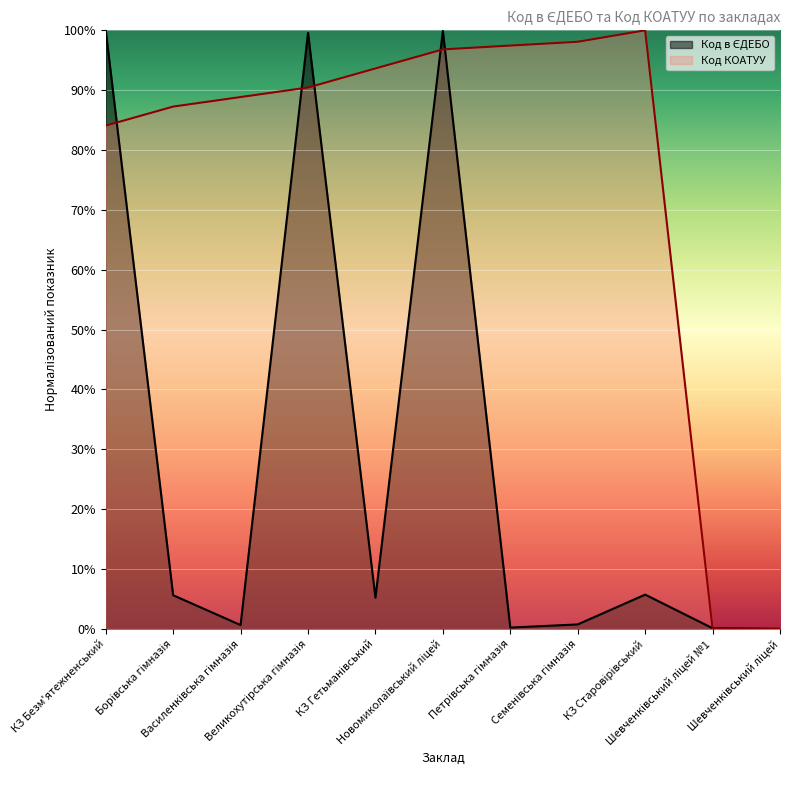

The value of Код КОАТУУ at КЗ Безм'ятежненський is 149.2. True or false?

False